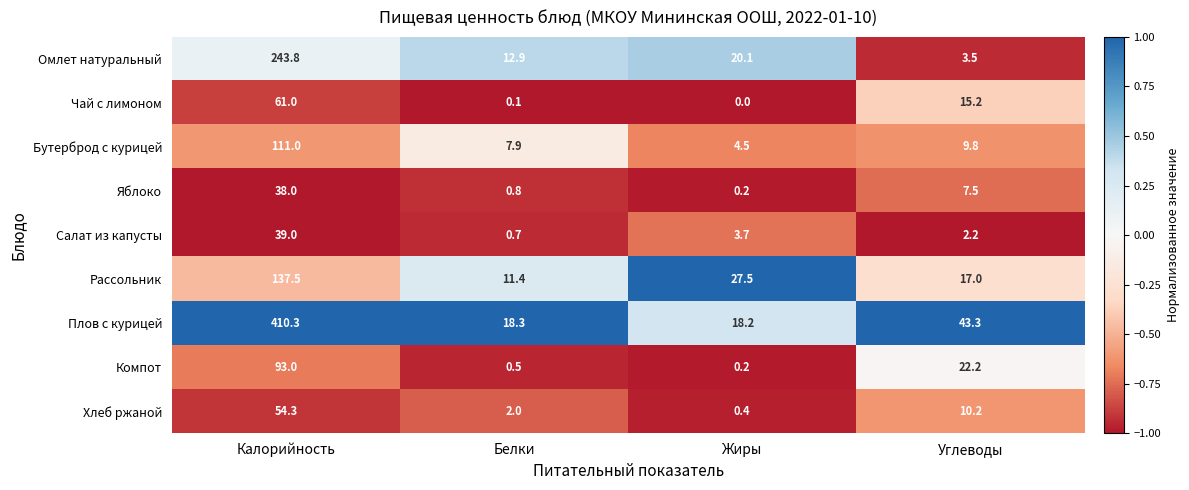

What is the average value of the Плов с курицей series?

122.5